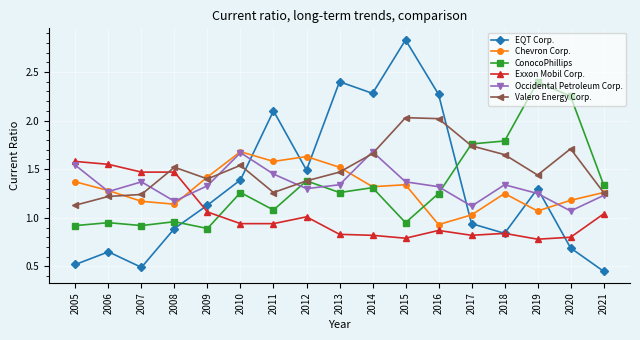

True or false: Occidental Petroleum Corp. has more than 2 points higher than both neighbors.

True